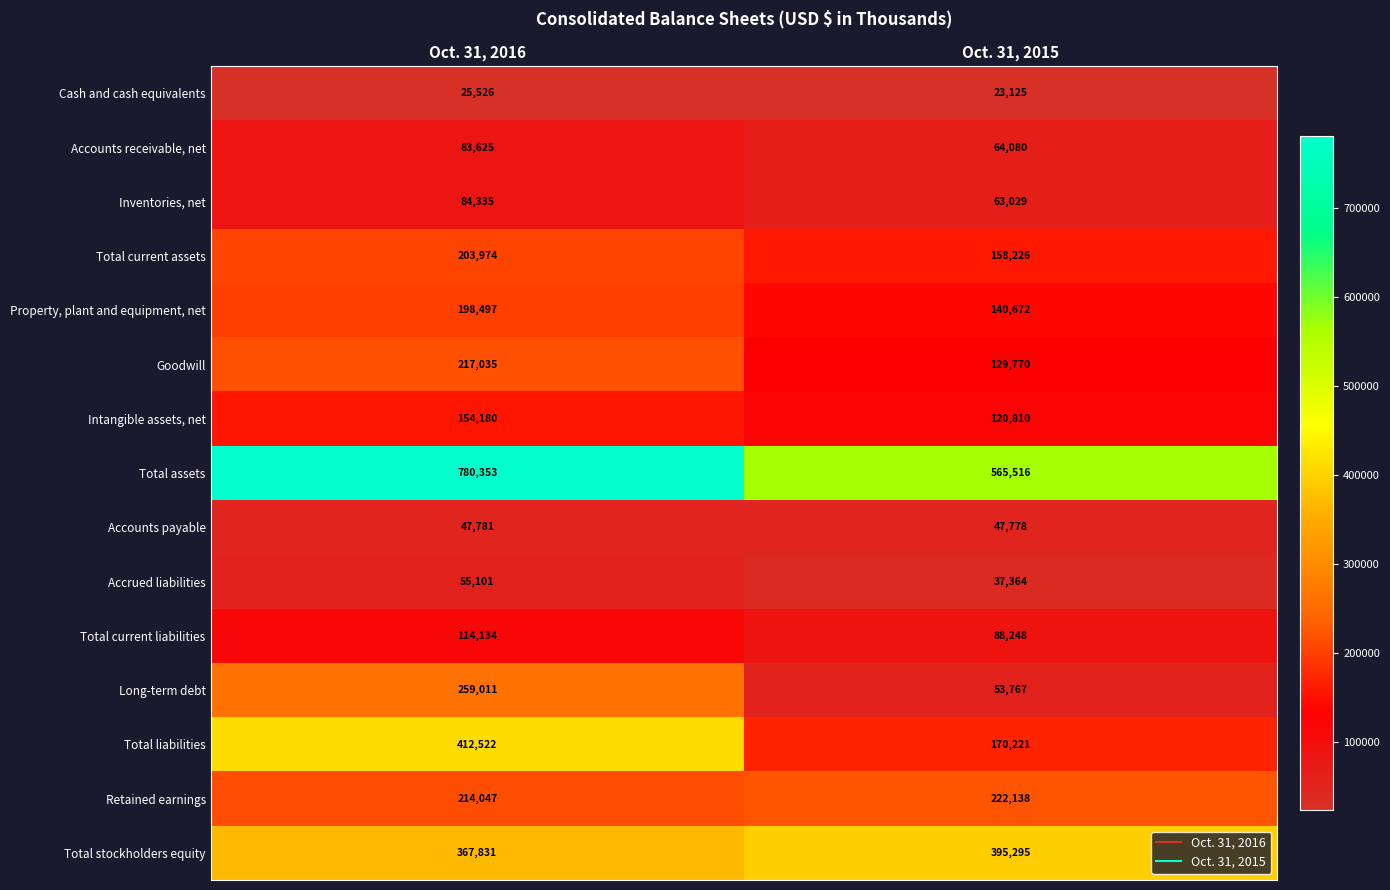

Which category has the lowest value across all series?

Oct. 31, 2015